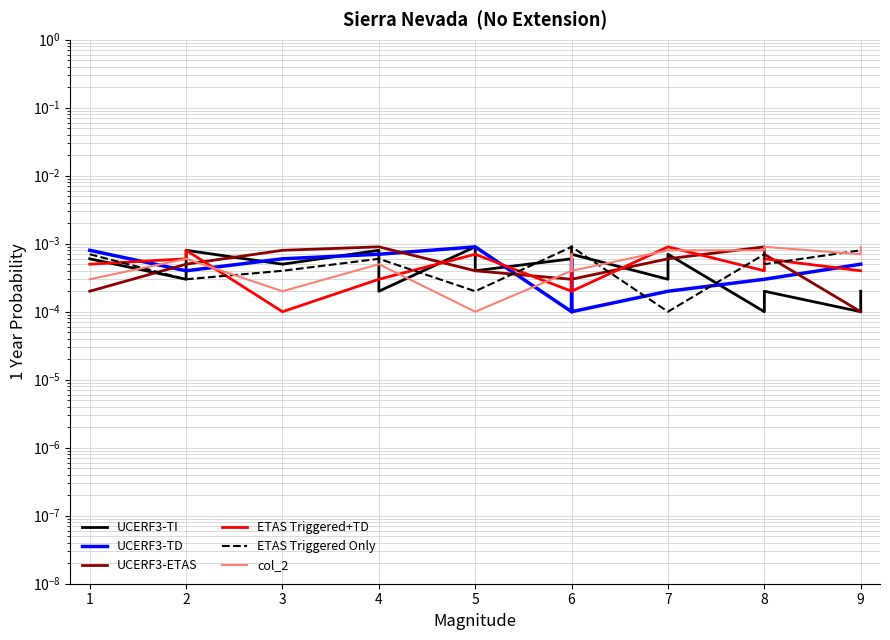

Which has a higher value, 1 or 4?

4